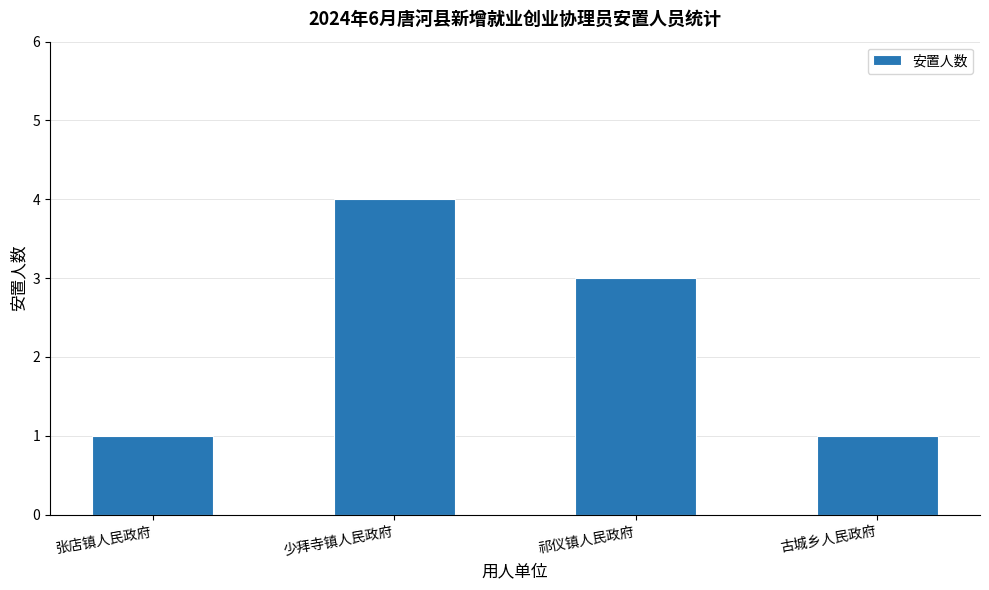

How many bars are there in total?

4